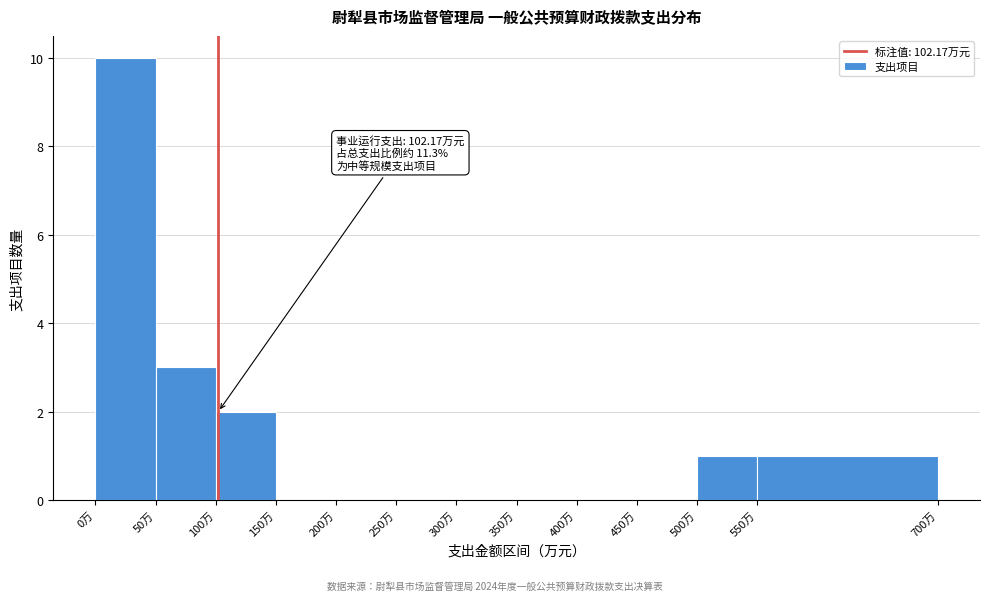

Which range on the x-axis has the tallest bar?

0 to 50